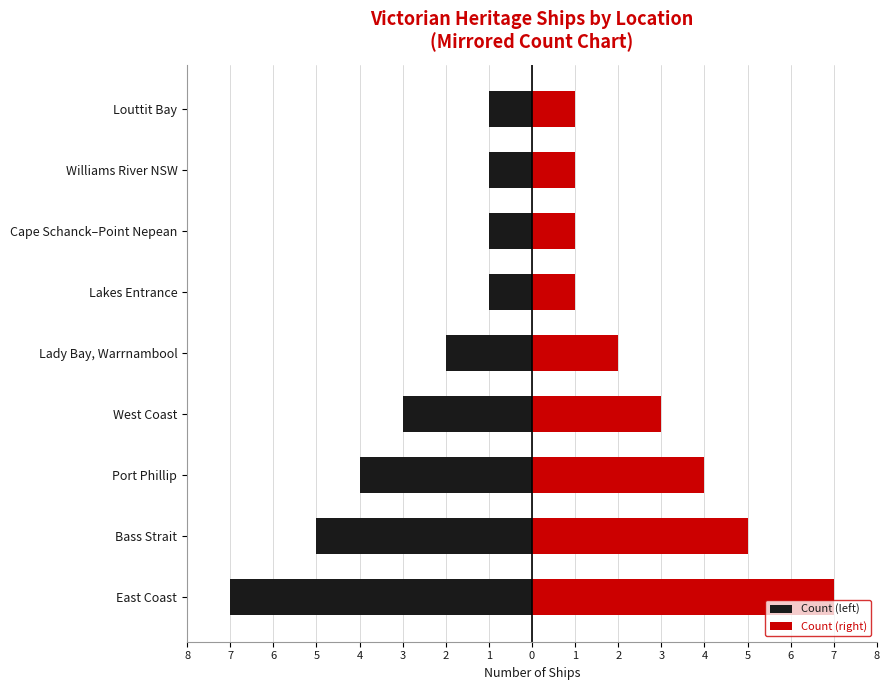

Is it true that Count (left) equals -1 at Lakes Entrance?

True